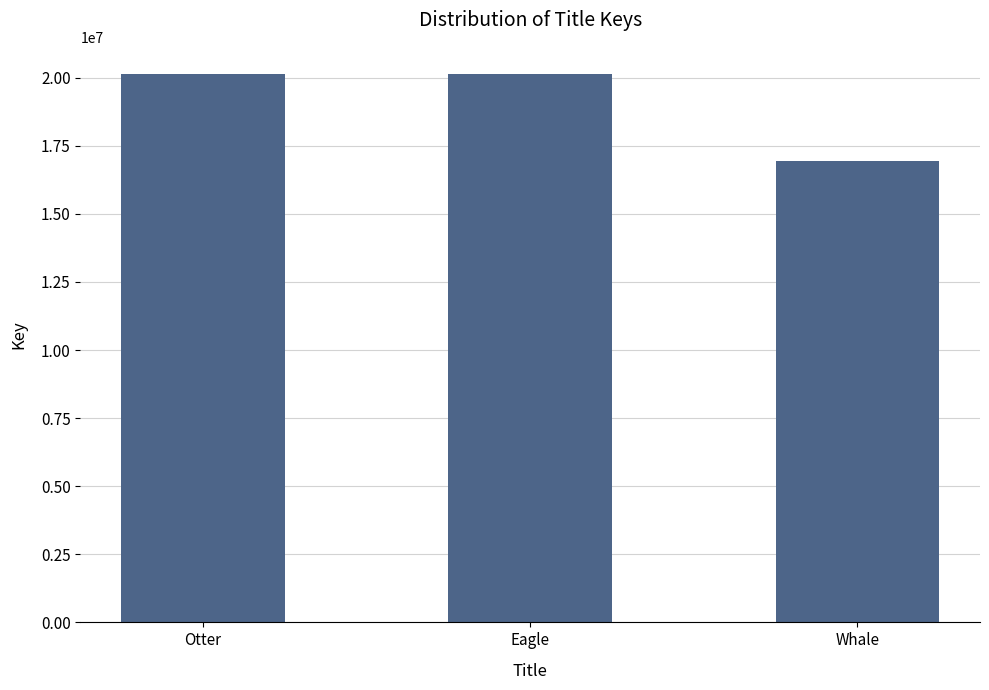

What is the difference between the values at Eagle and Whale?

3172615